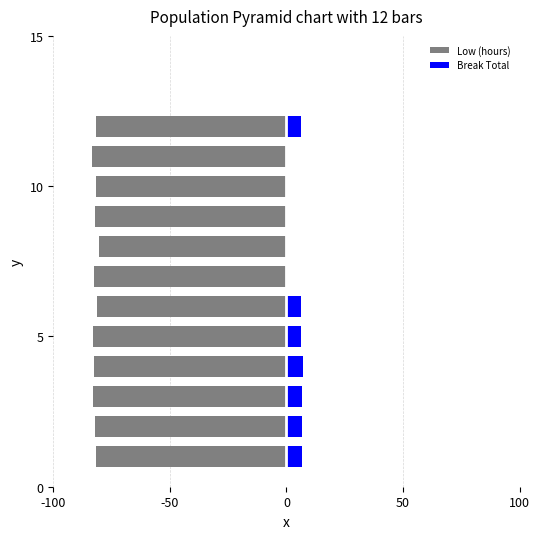

Reading left to right, what are all the values shown in this chart?

Low (hours): -81.6	-82.2	-82.8	-82.4	-83.1	-81.3	-82.5	-80.6	-81.9	-81.6	-83.4	-81.8
Break Total: 6.8	6.7	6.6	7.0	6.3	6.4	0.0	0.0	0.0	0.0	0.0	6.2